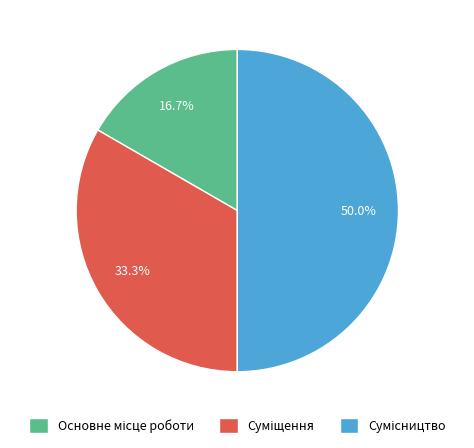

Which has a higher value, Суміщення or Сумісництво?

Сумісництво